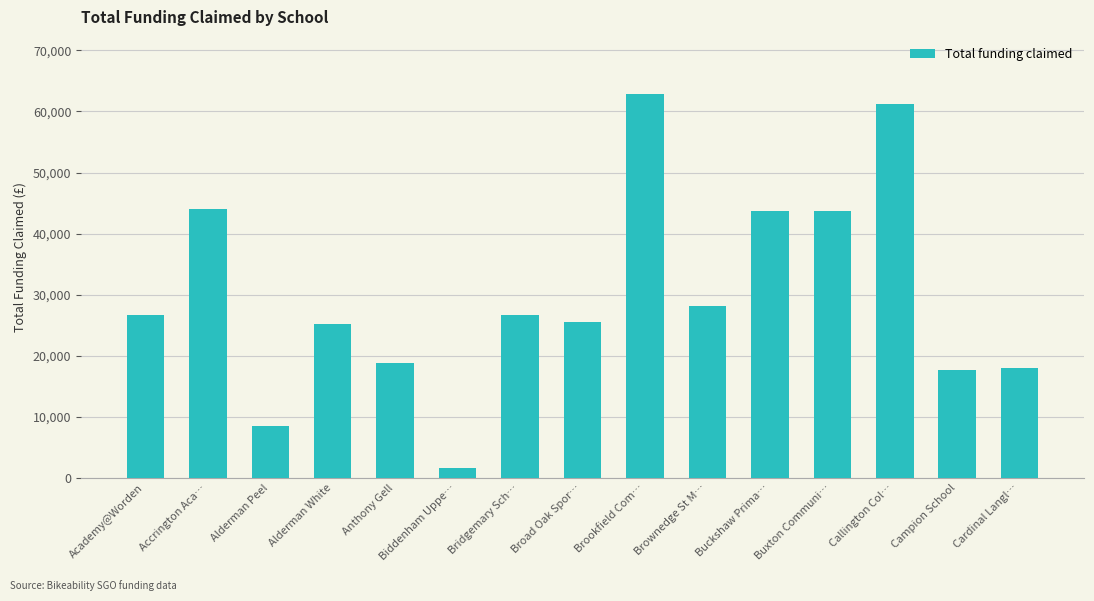

What is the smallest value displayed?

1600